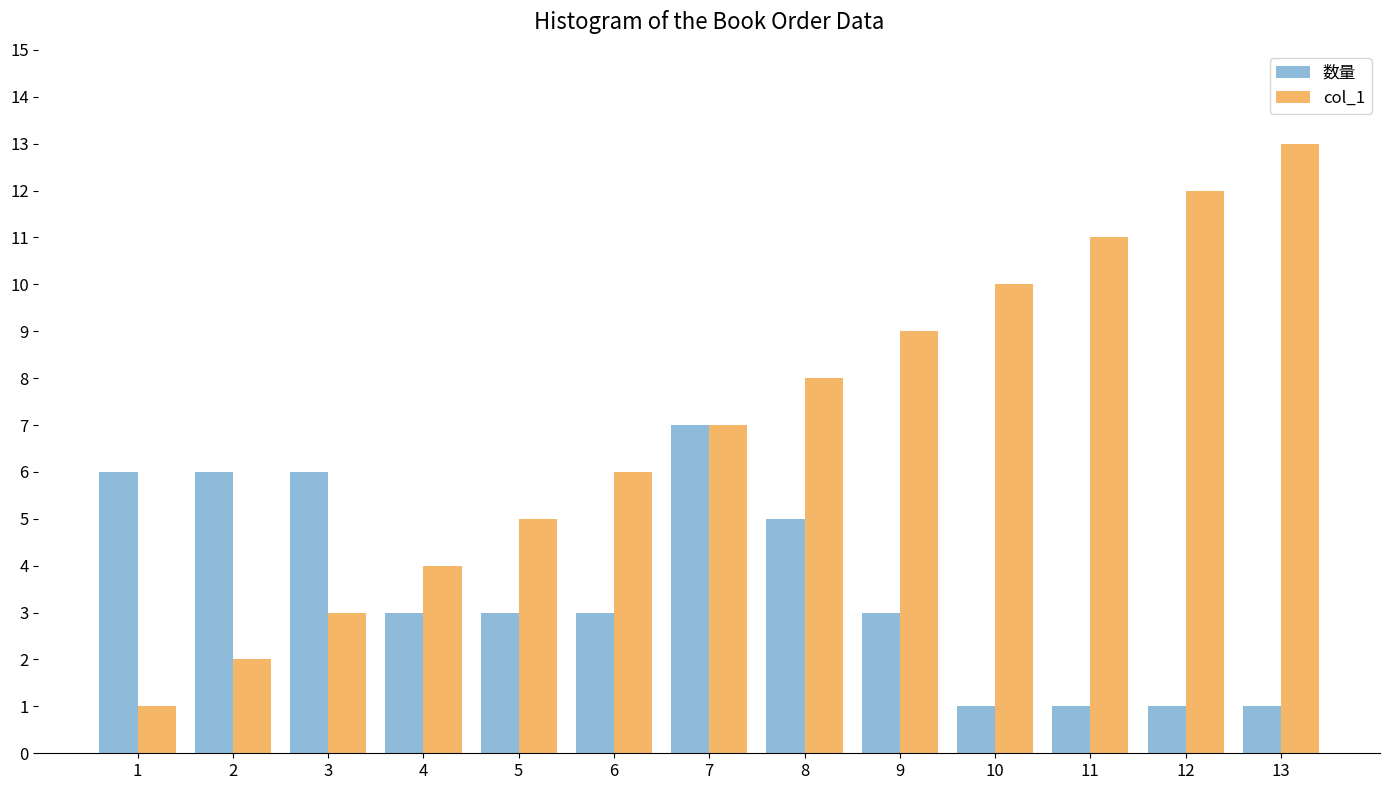

What is the difference between the maximum and minimum values in the 数量 series?

6